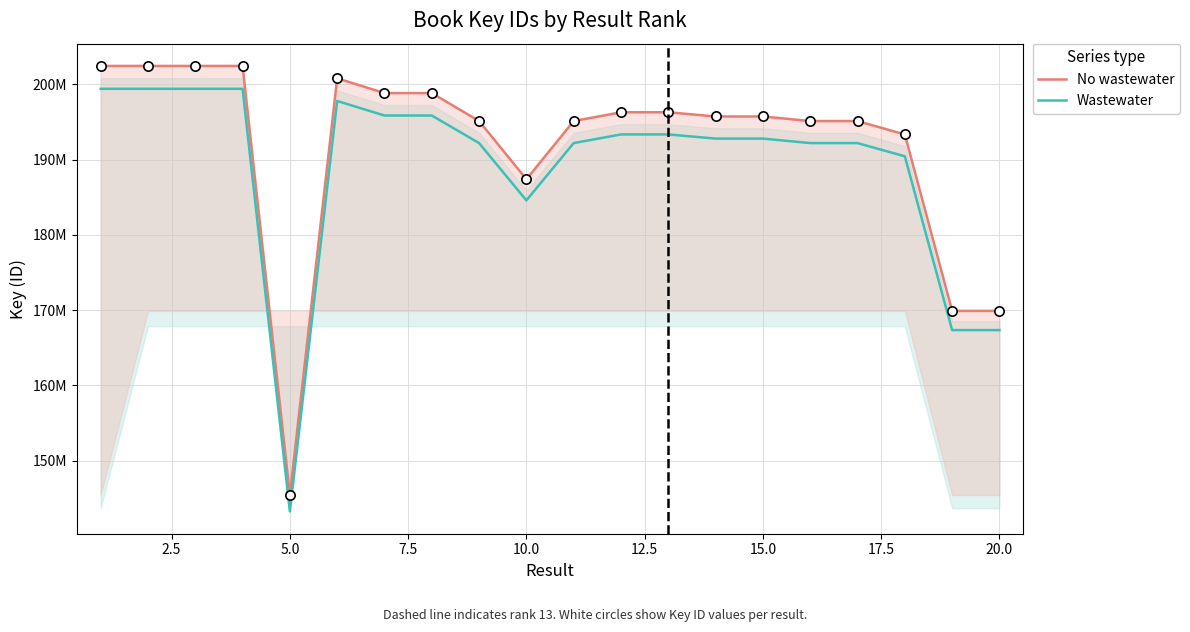

What are all the series names shown in the legend?

No wastewater, Wastewater